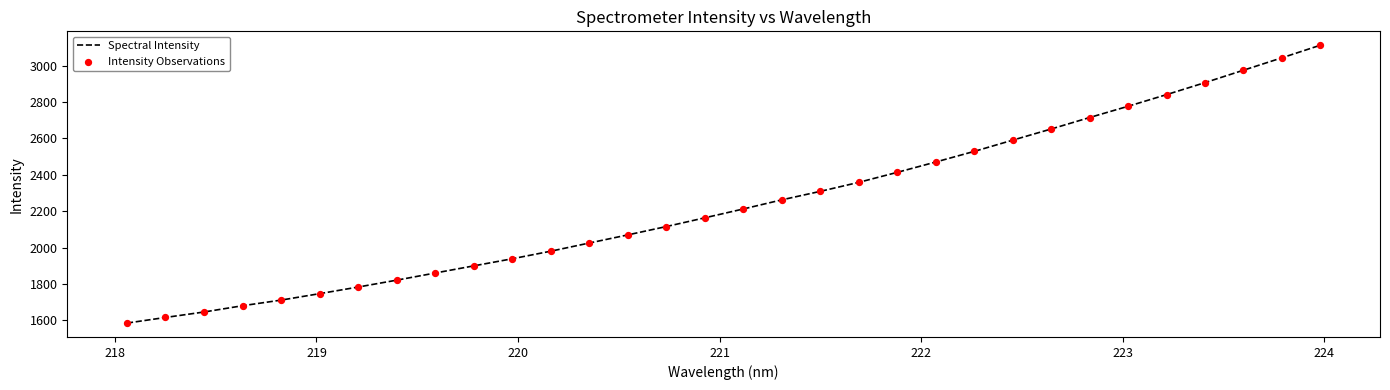

What is the maximum value shown in the chart?

3113.0